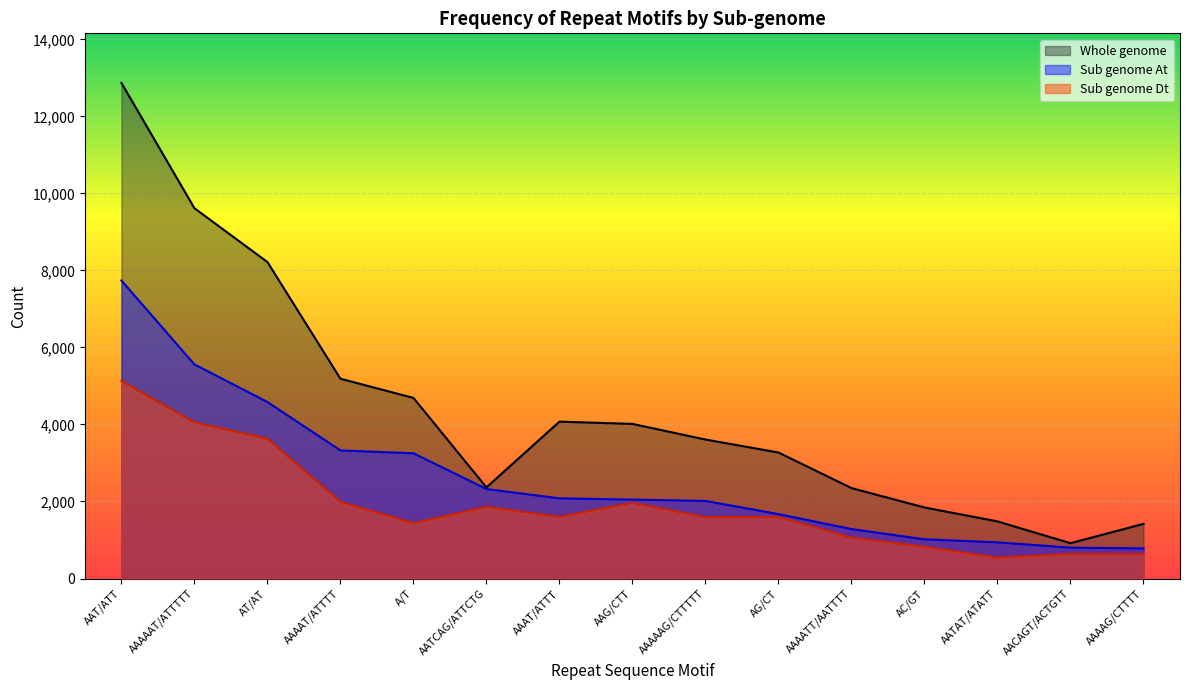

Reading left to right, list all the values displayed in this chart.

Sub genome At: 7738	5560	4584	3326	3252	2324	2082	2049	2015	1672	1284	1018	939	801	782
Sub genome Dt: 5132	4056	3634	1992	1438	1862	1600	1966	1594	1600	1064	827	544	641	637
Whole genome: 12870	9616	8218	5188	4690	2366	4074	4015	3609	3272	2348	1845	1483	918	1419